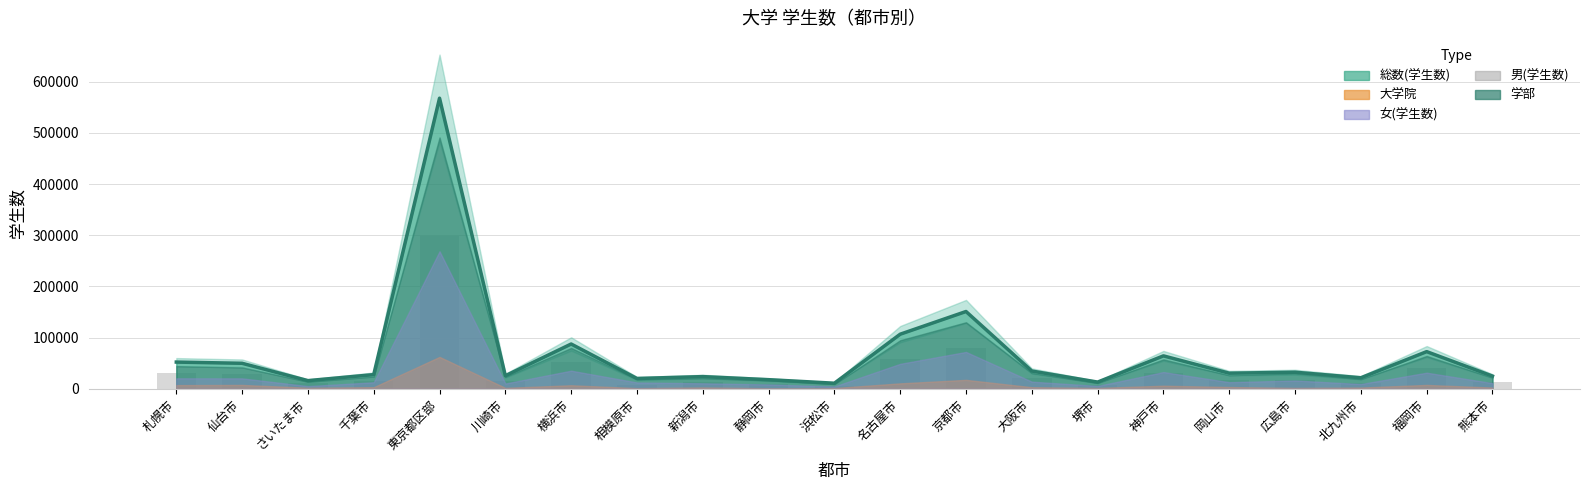

What is the sum of the values at 静岡市 and 大阪市?

30066